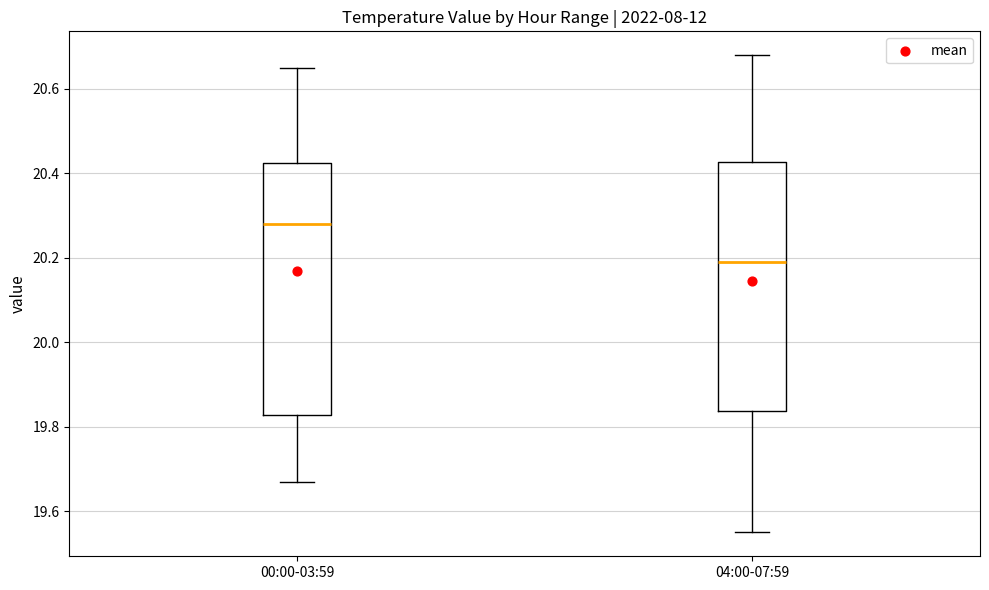

Where is the lower edge of the box for 00:00-03:59 on the y-axis? The values are not printed on the chart, so give them approximately, as read against the axis.

19.82